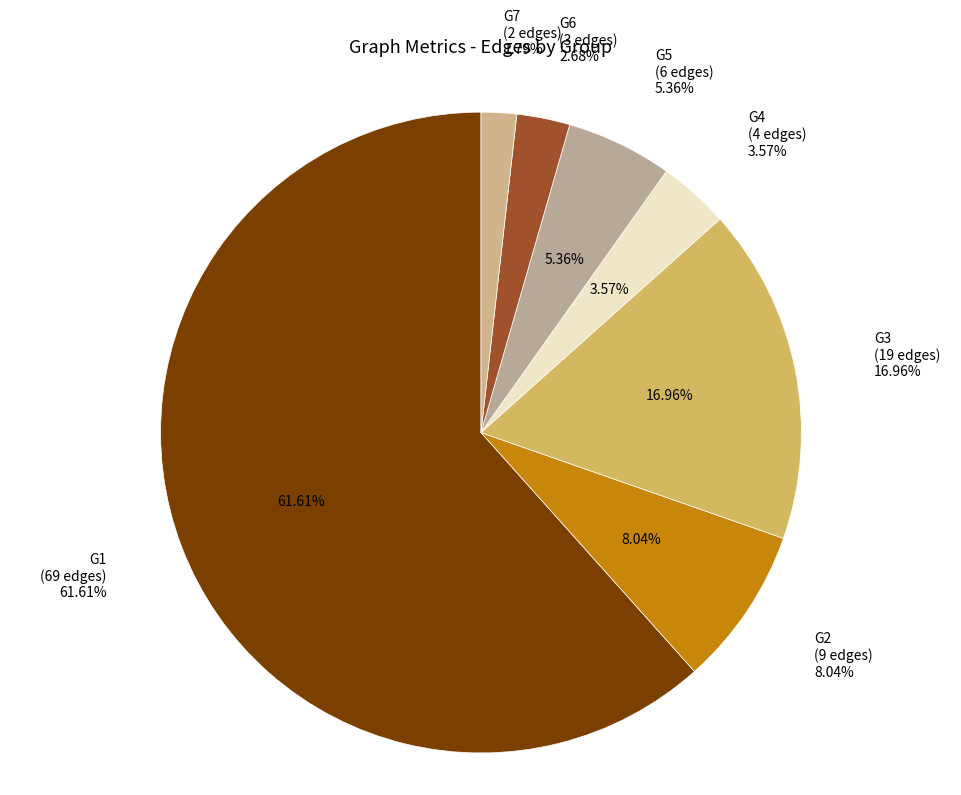

Is the sum of G7 and G5 greater than half?

No